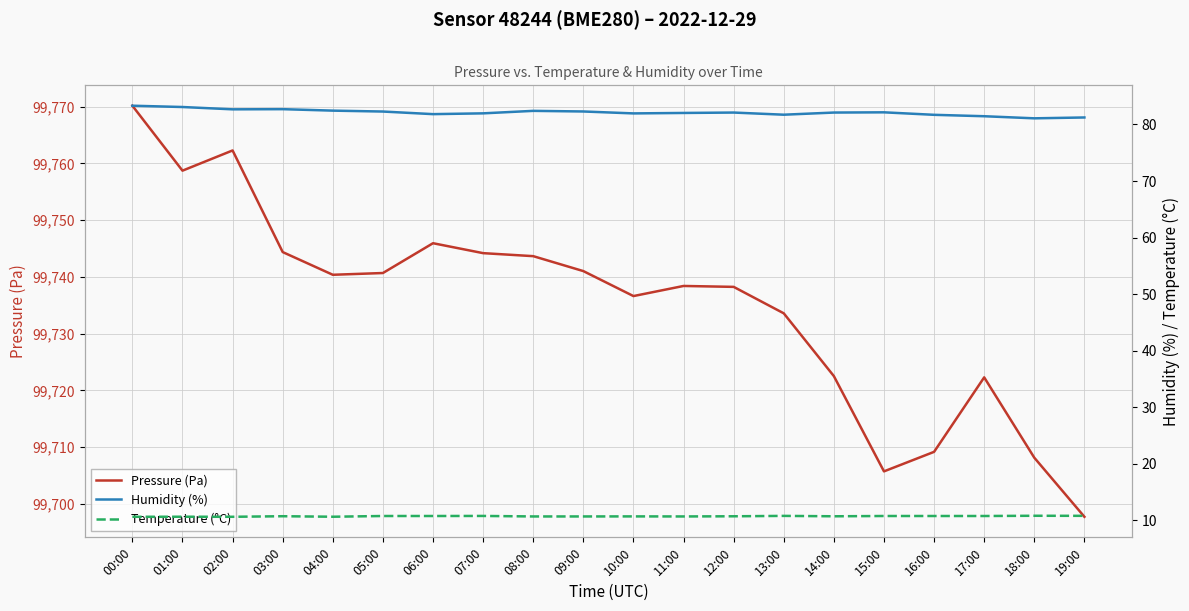

Read the Pressure (Pa) value at 12:00.

99738.2